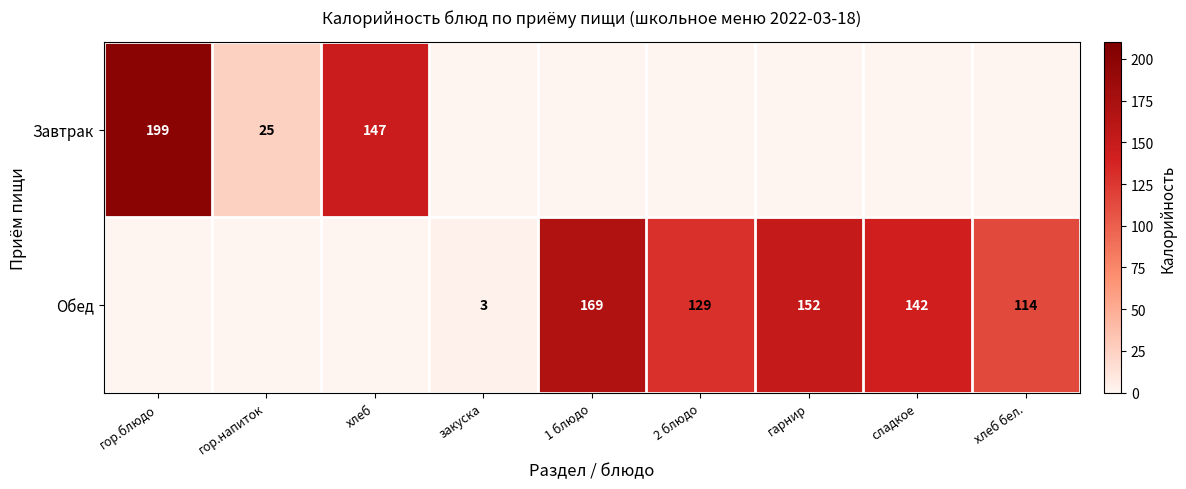

Is it true that Обед equals 37 at хлеб бел.?

False